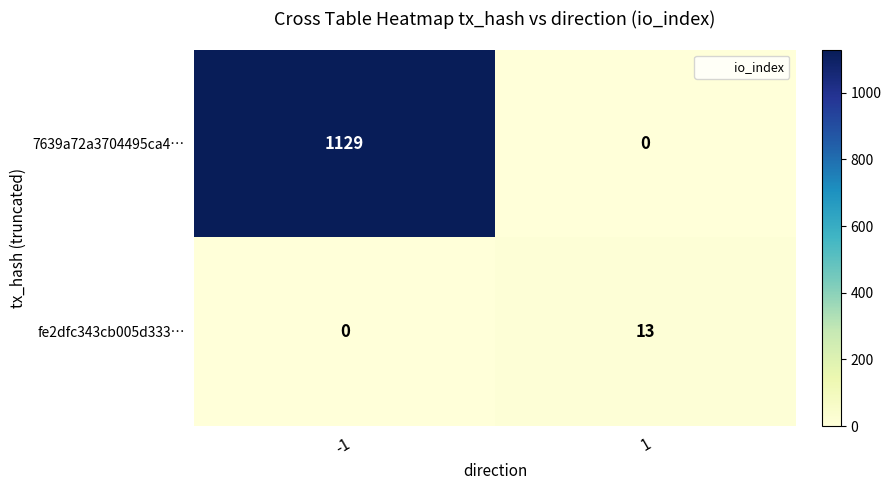

Reading left to right, what are all the values shown in this chart?

7639a72a3704495ca4…: 1129	0
fe2dfc343cb005d333…: 0	13